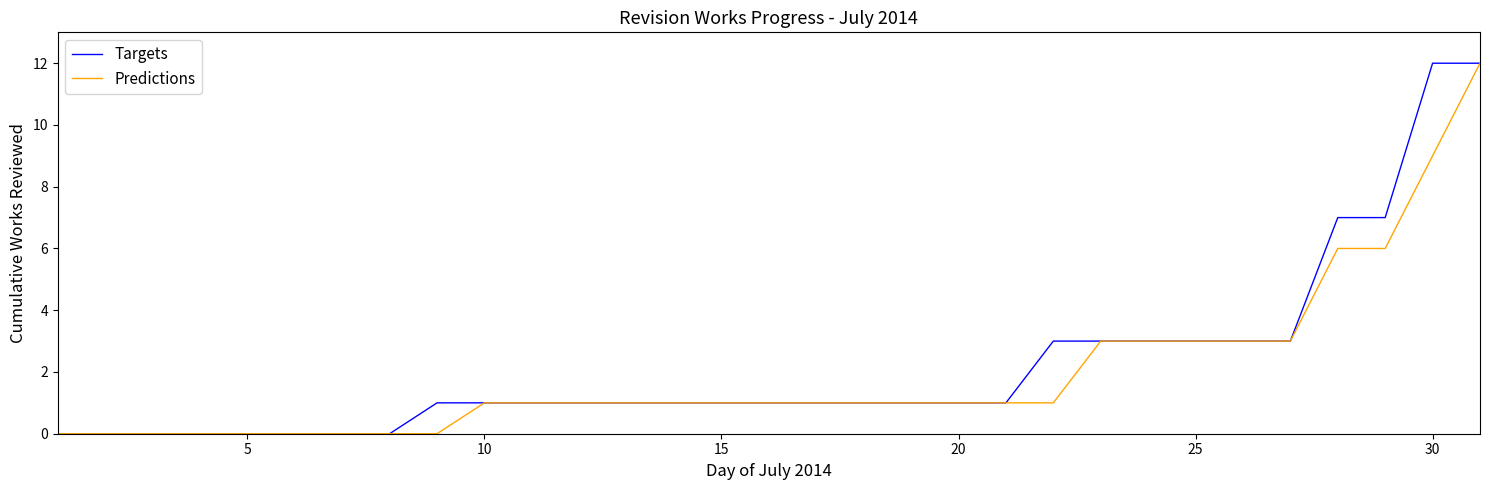

What is the difference between the maximum and minimum values in the Predictions series?

12